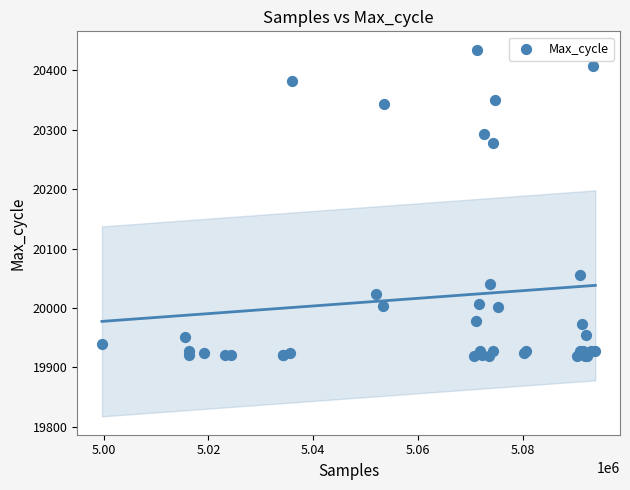

What Y value in the scatter plot is closest to 20177?

20278